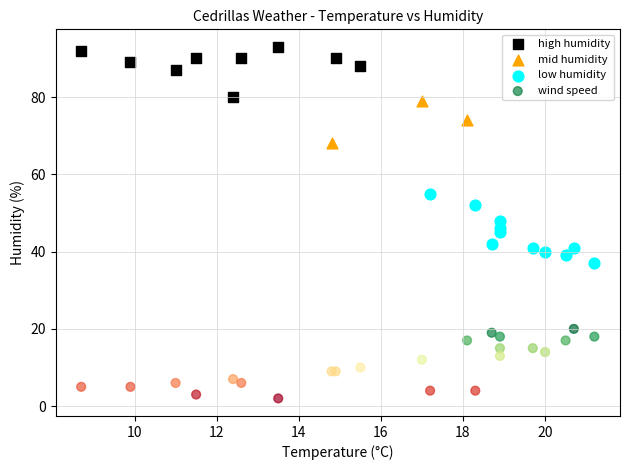

Which series contains the highest Y value?

high humidity